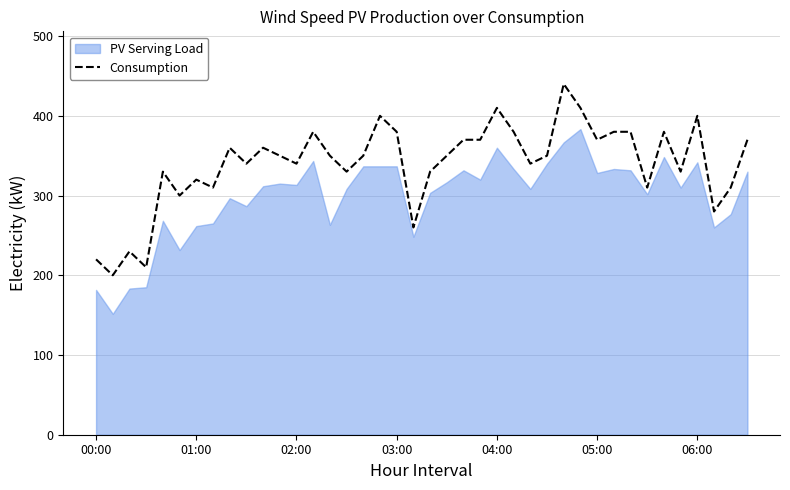

What is the minimum value for Consumption?

200.0